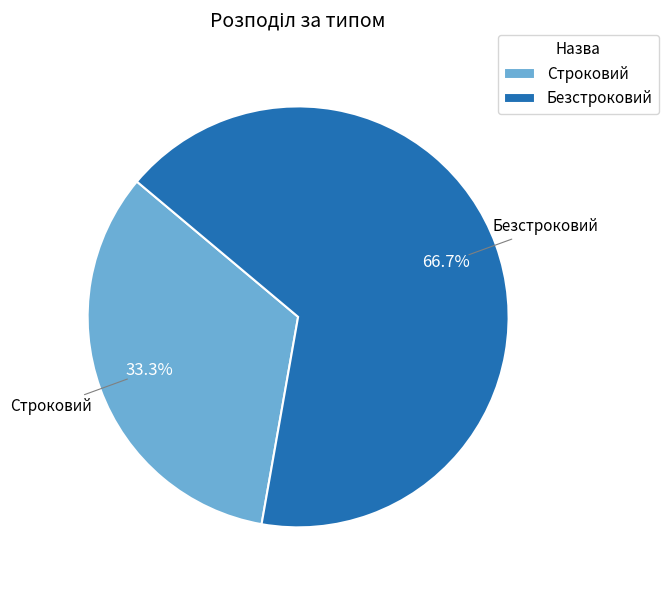

Which slice is the smallest?

Строковий